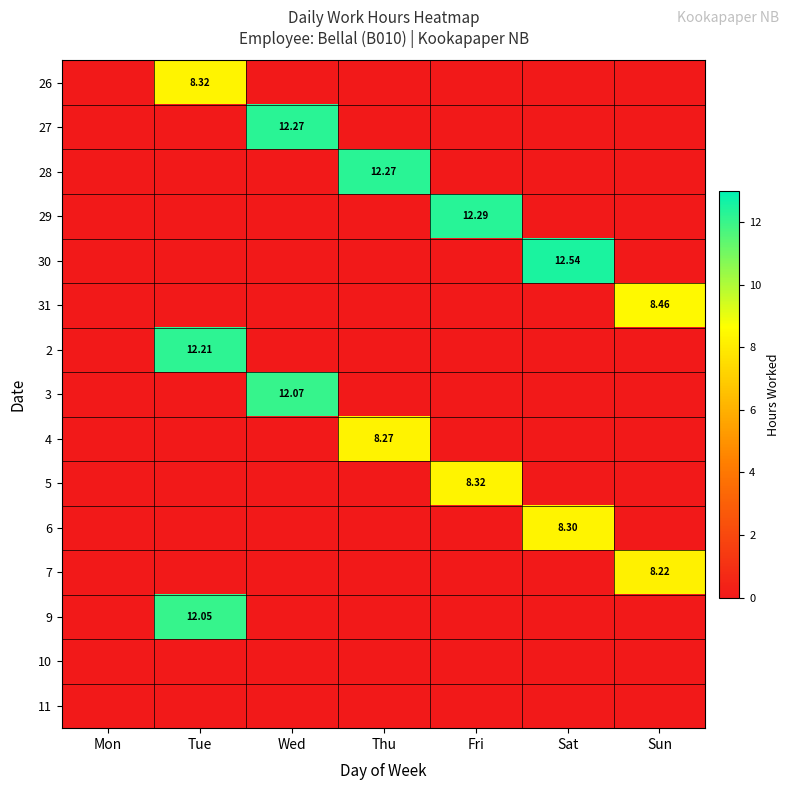

What is the difference between the highest and lowest values at Sun?

8.5